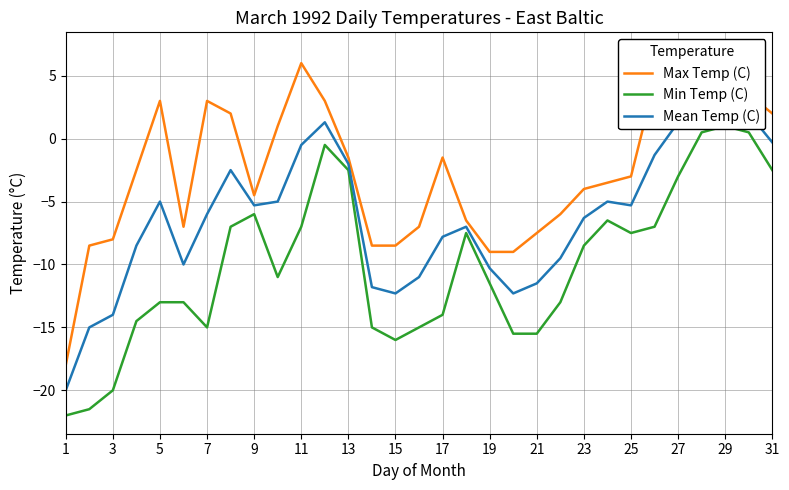

Reading right to left, extract all data points from this chart.

Max Temp (C): 2.0	3.5	5.0	7.0	5.5	4.5	-3.0	-3.5	-4.0	-6.0	-7.5	-9.0	-9.0	-6.5	-1.5	-7.0	-8.5	-8.5	-1.5	3.0	6.0	1.0	-4.5	2.0	3.0	-7.0	3.0	-2.5	-8.0	-8.5	-18.0
Min Temp (C): -2.5	0.5	1.0	0.5	-3.0	-7.0	-7.5	-6.5	-8.5	-13.0	-15.5	-15.5	-11.5	-7.5	-14.0	-15.0	-16.0	-15.0	-2.5	-0.5	-7.0	-11.0	-6.0	-7.0	-15.0	-13.0	-13.0	-14.5	-20.0	-21.5	-22.0
Mean Temp (C): -0.3	2.0	3.0	3.8	1.3	-1.3	-5.3	-5.0	-6.3	-9.5	-11.5	-12.3	-10.3	-7.0	-7.8	-11.0	-12.3	-11.8	-2.0	1.3	-0.5	-5.0	-5.3	-2.5	-6.0	-10.0	-5.0	-8.5	-14.0	-15.0	-20.0